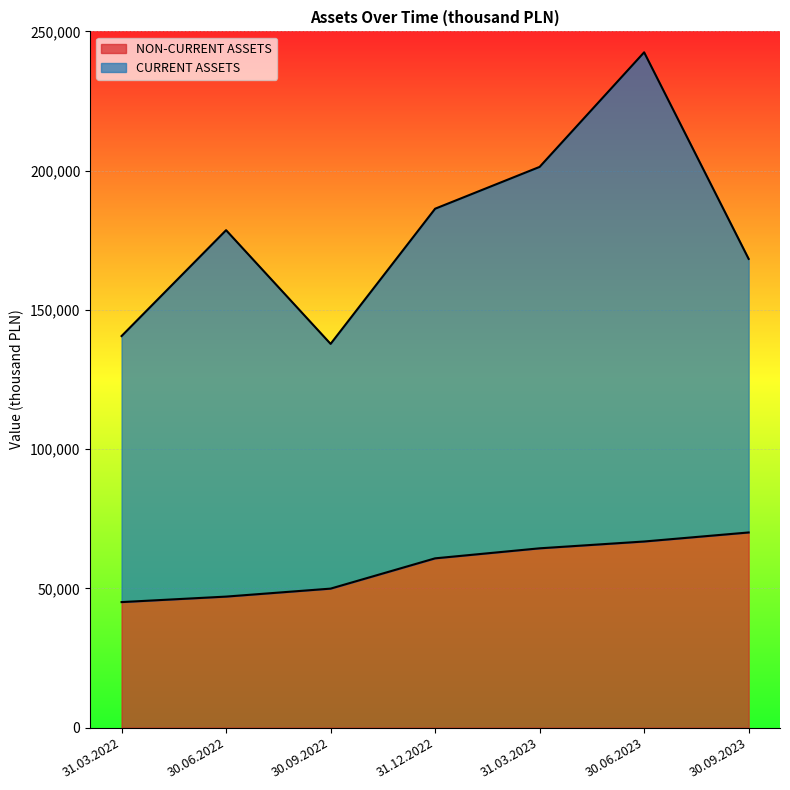

What is the difference between the maximum and minimum values?

25001